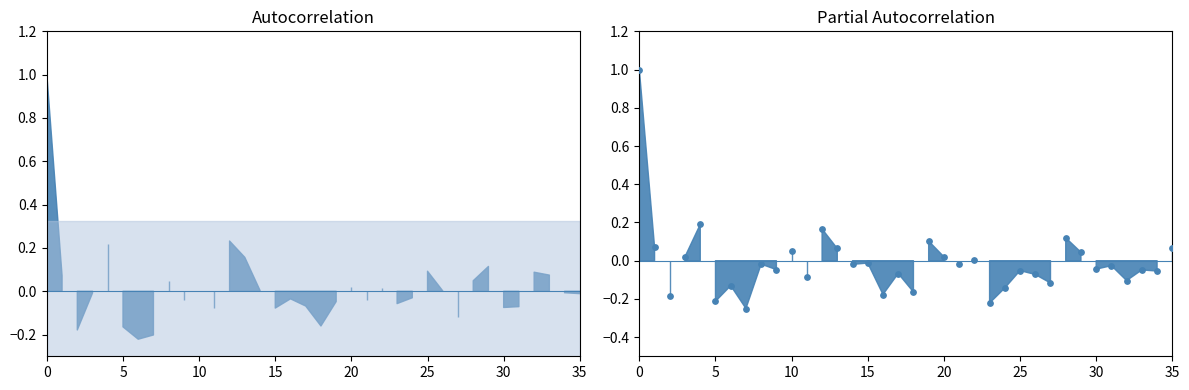

Which has a higher value, 35 or 18?

35